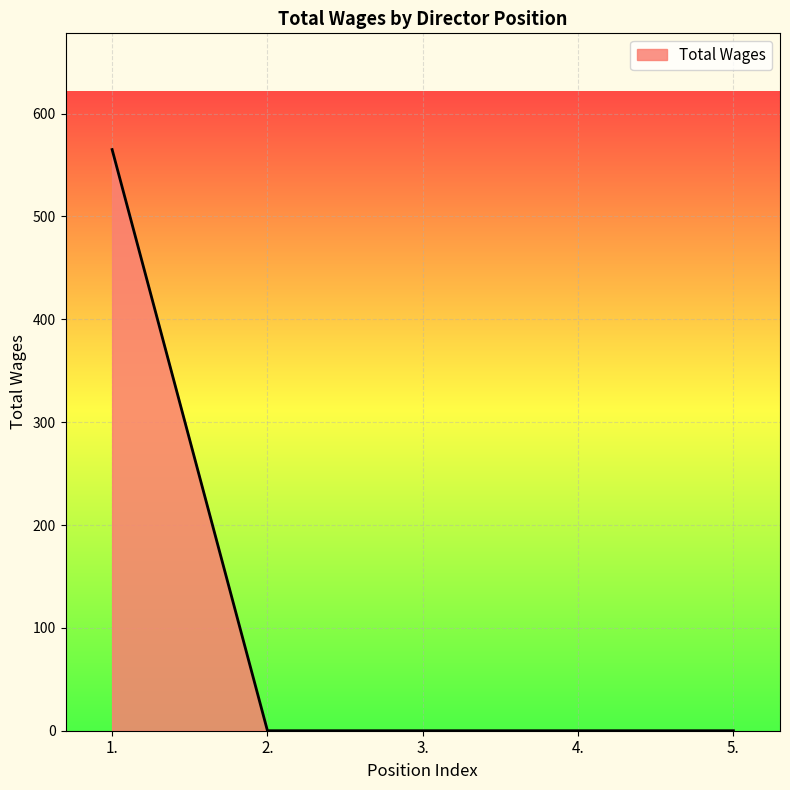

Reading left to right, what are all the values shown in this chart?

1.=565	2.=0	3.=0	4.=0	5.=0